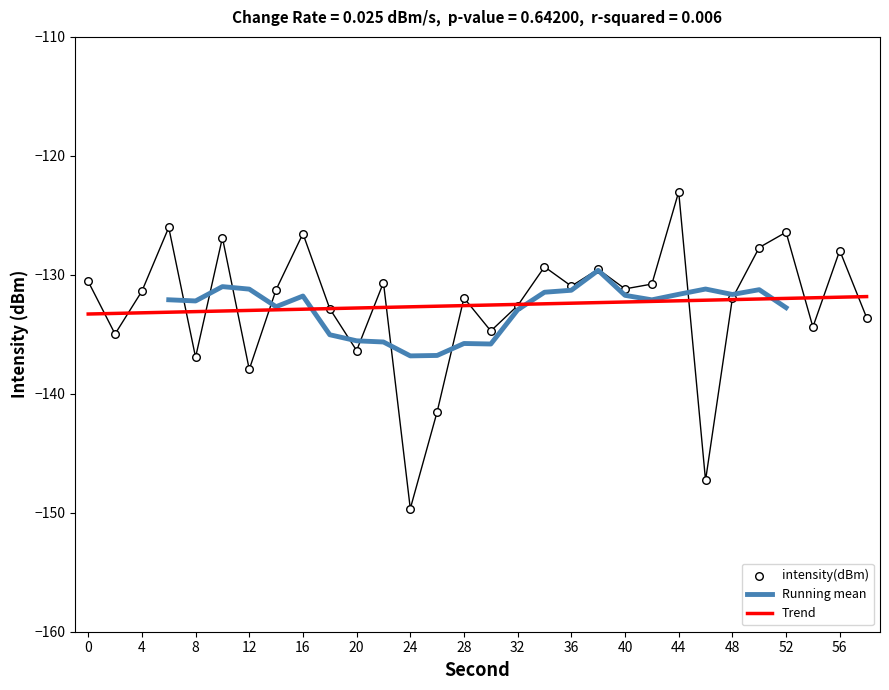

What is the change in value from 8 to 12?

-1.0